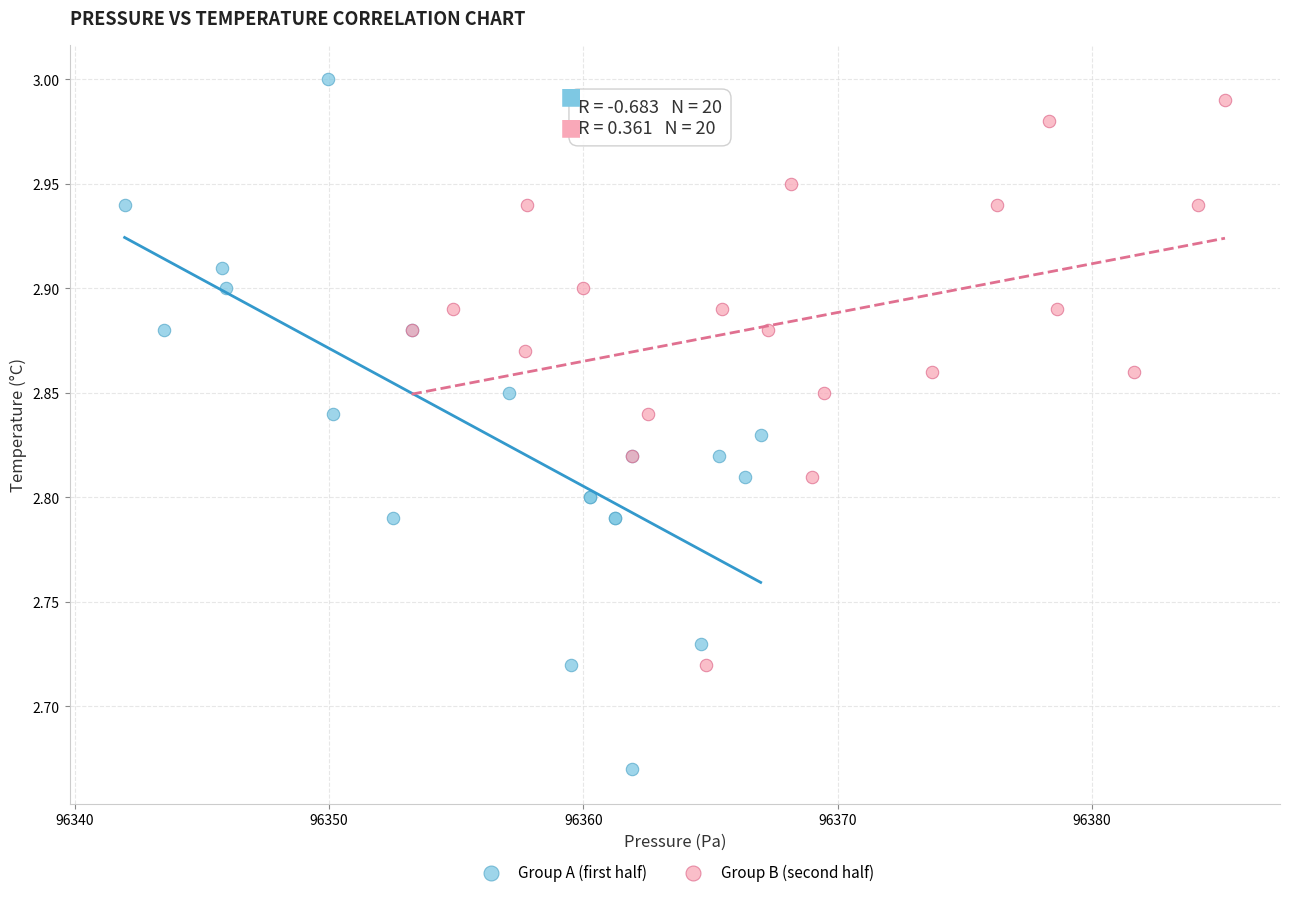

Which series has the largest Y range (max minus min)?

Group A (first half)